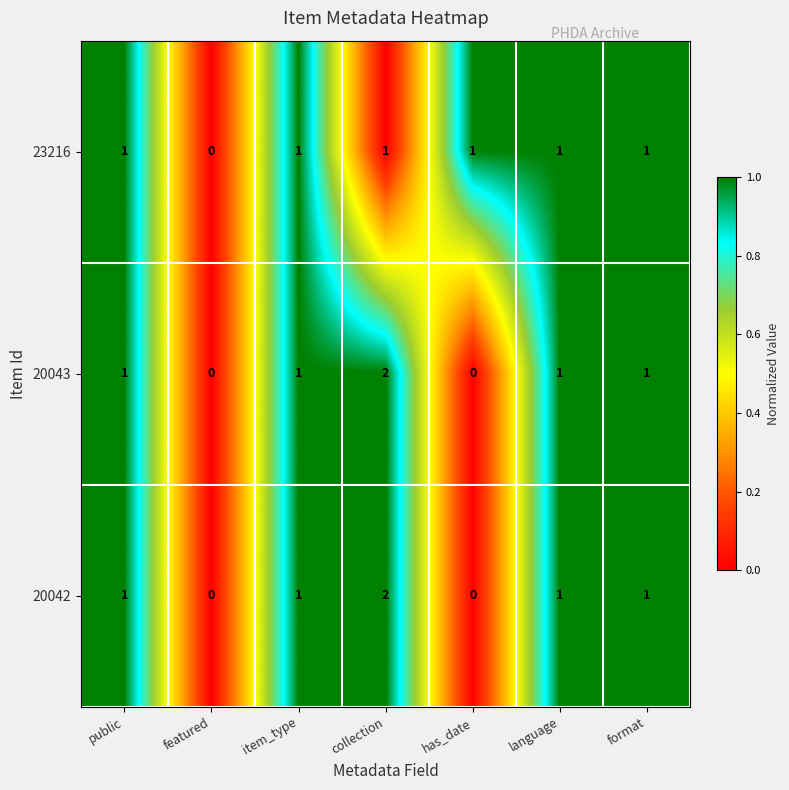

Is the value of 23216 at featured greater than the value of 20043 at collection?

No